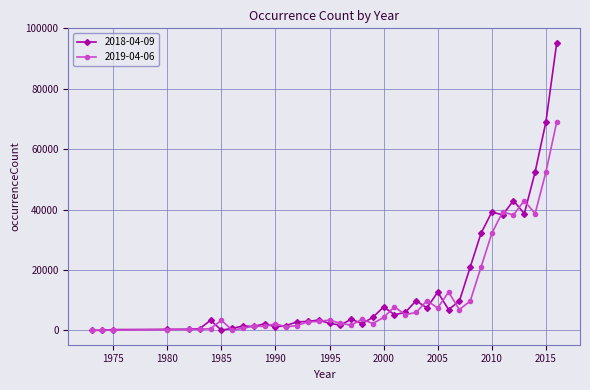

How many data points in 2019-04-06 are less than 3344?

19